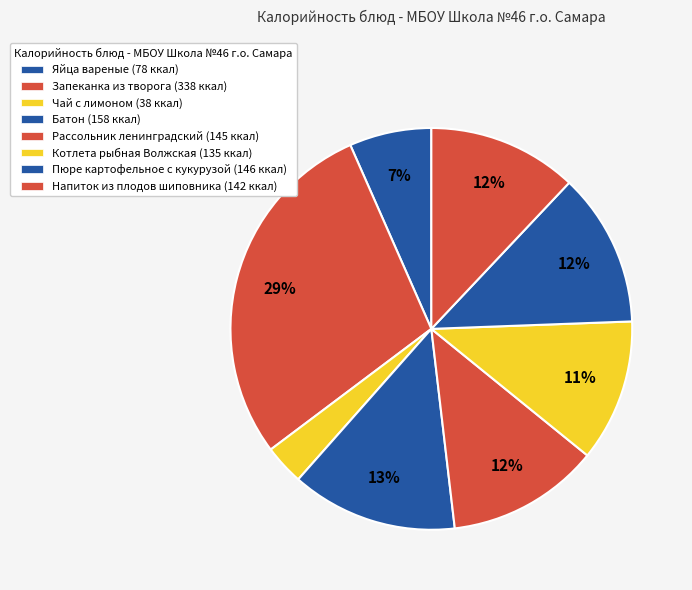

How many slices are in this pie chart?

8